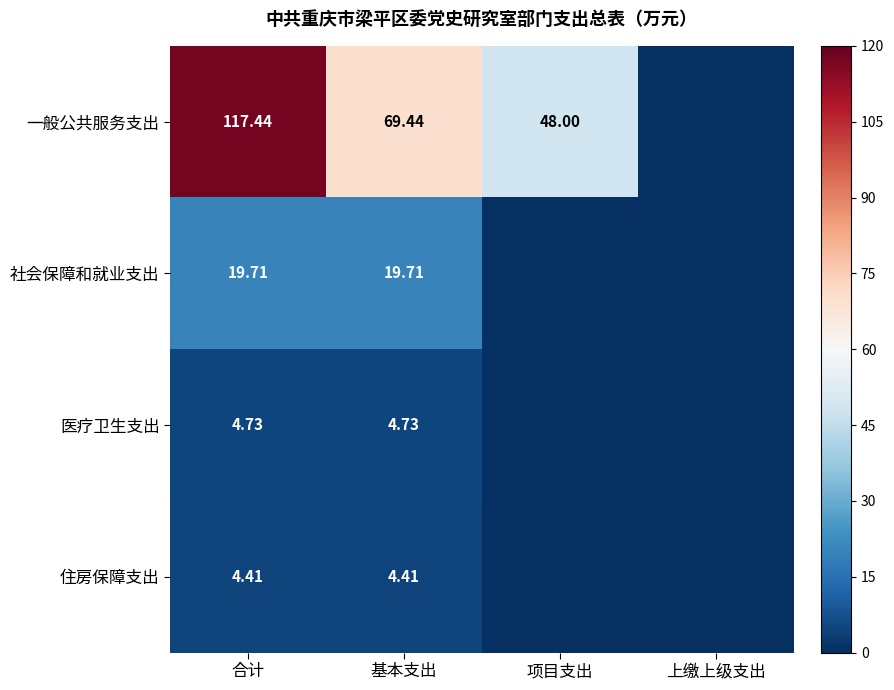

Between 合计 and 基本支出, which series saw the biggest shift?

一般公共服务支出